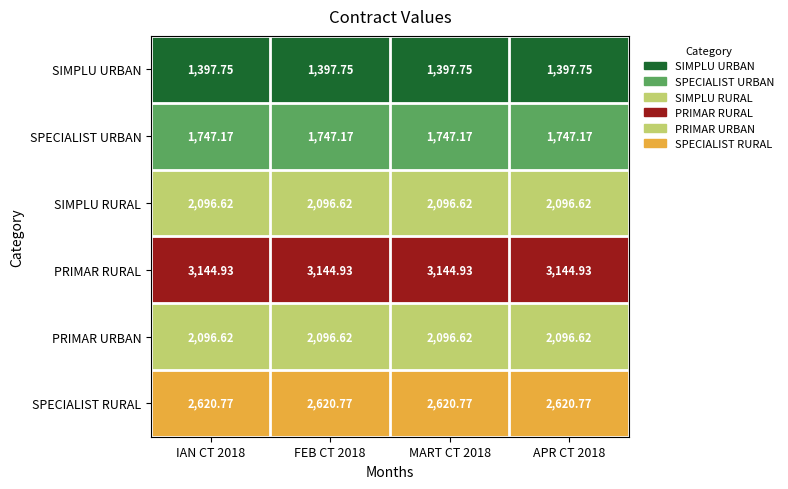

Which series has the largest total across all categories?

PRIMAR RURAL